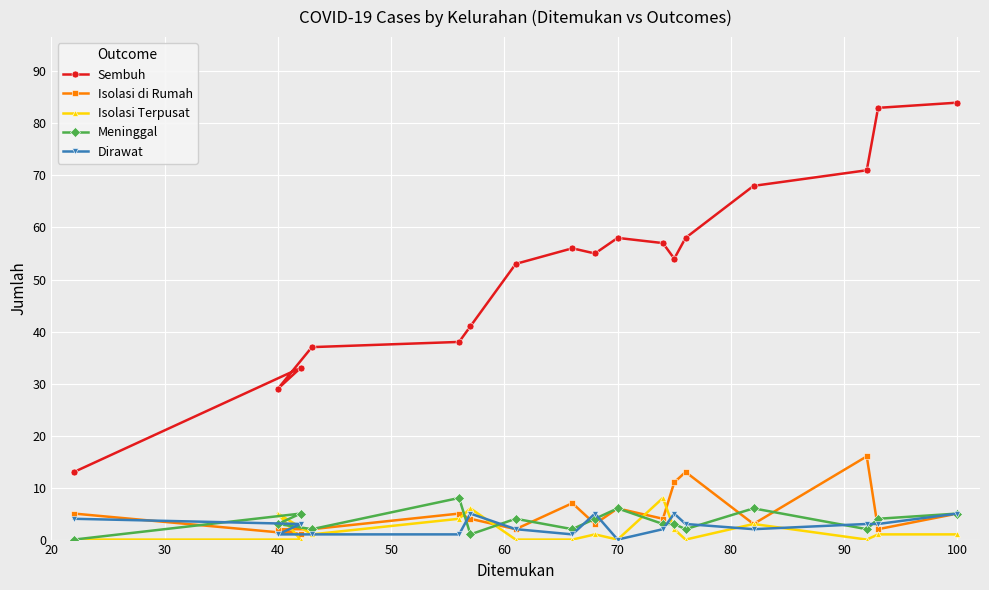

What is the maximum value shown in the chart?

84